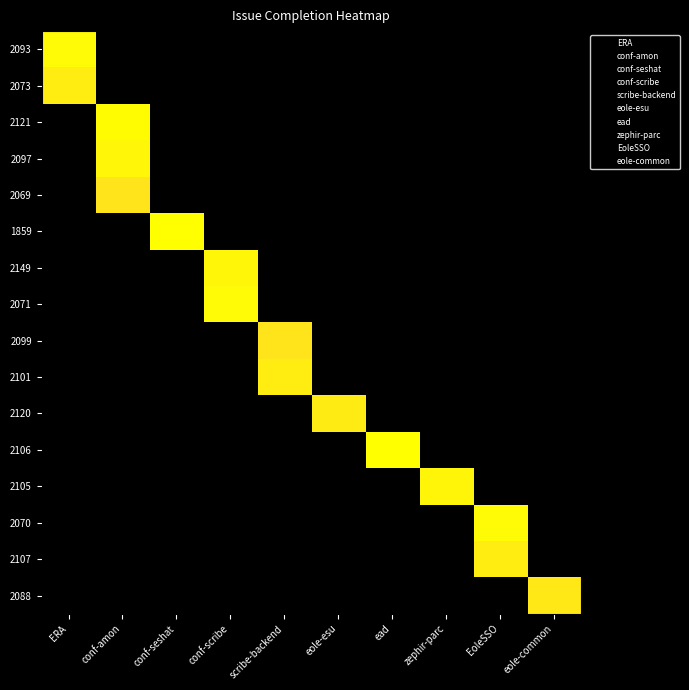

What is the spread (max minus min) of values at zephir-parc?

98.2